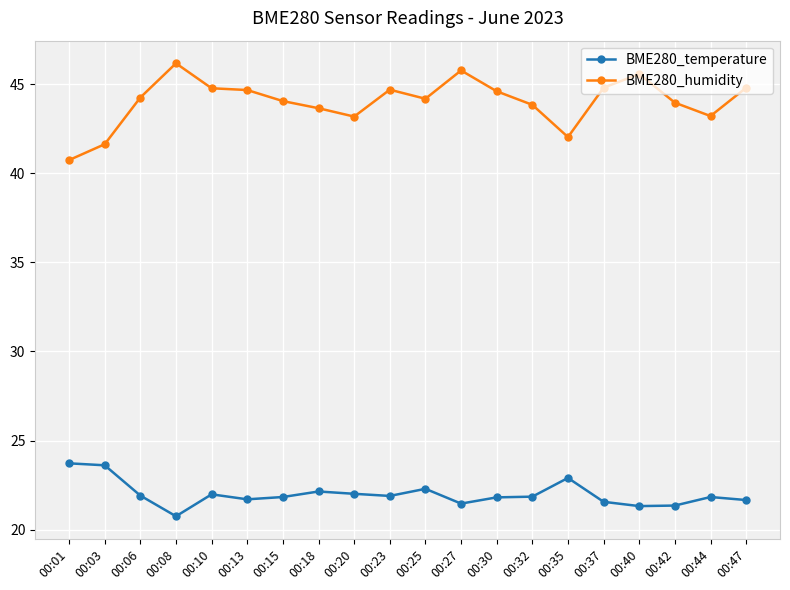

What is the sum of all BME280_temperature values?

439.6